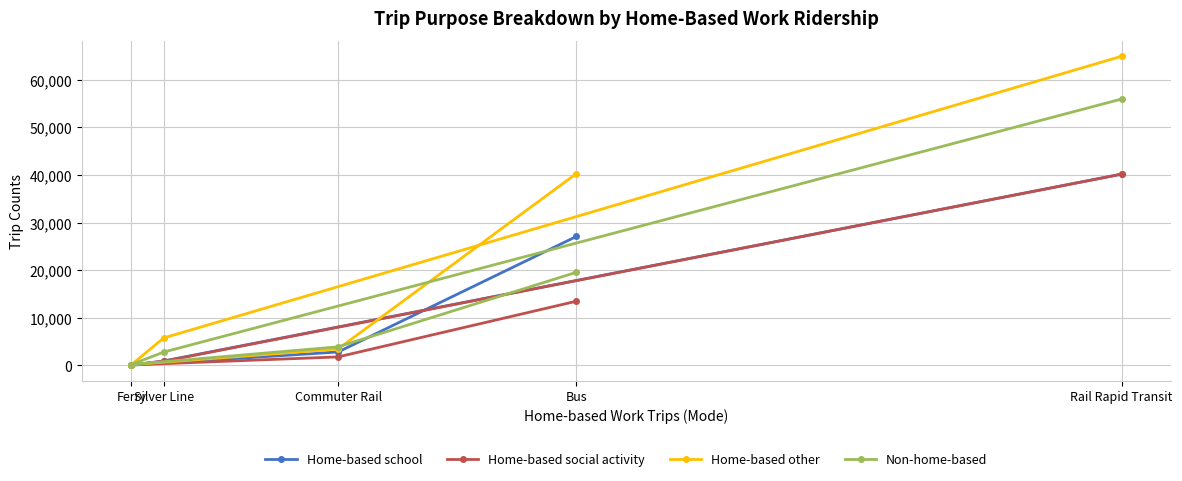

Which series changed the most between Ferry and Silver Line?

Home-based other